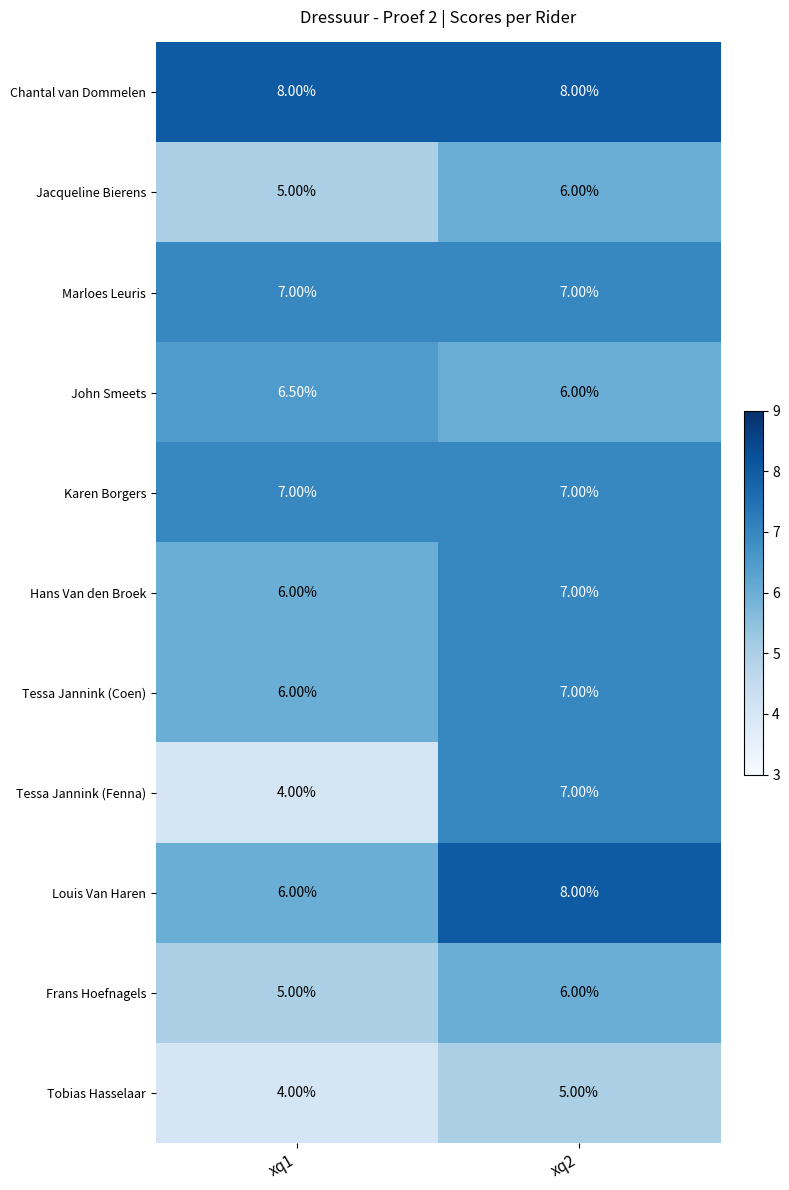

At how many categories does at least one series exceed 5?

2